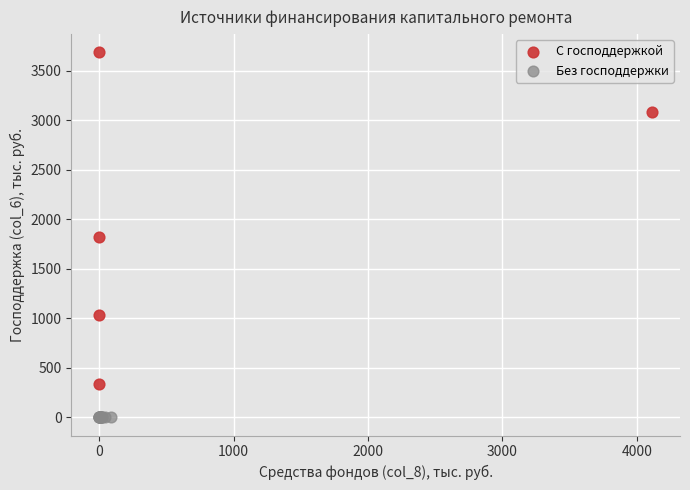

What are all the series names shown in the legend?

С господдержкой, Без господдержки